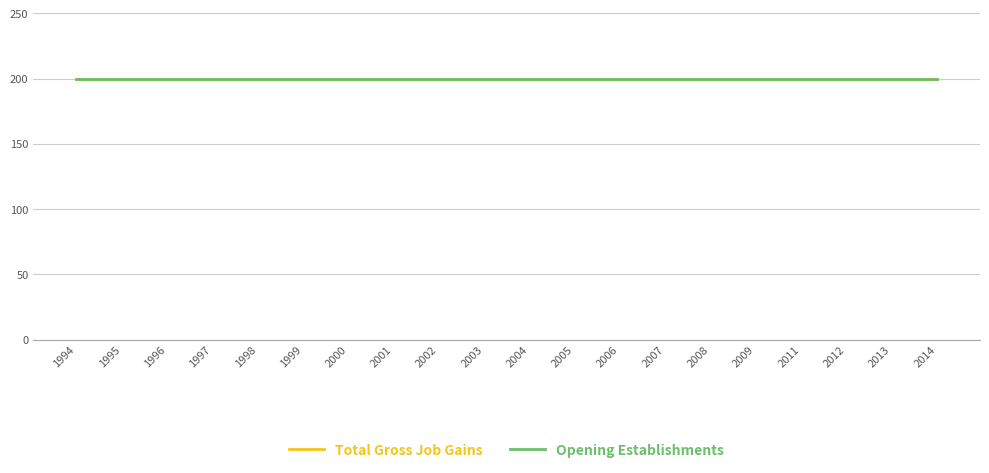

Where is Opening Establishments nearest to the value 200?

1994